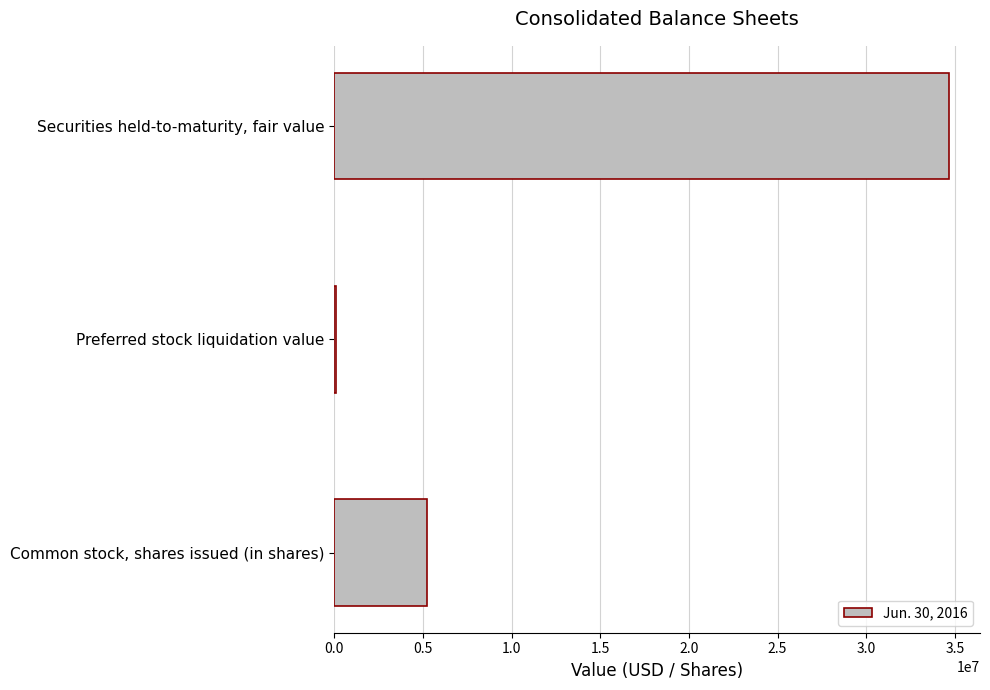

Are the bars grouped side by side (vs. stacked)?

No